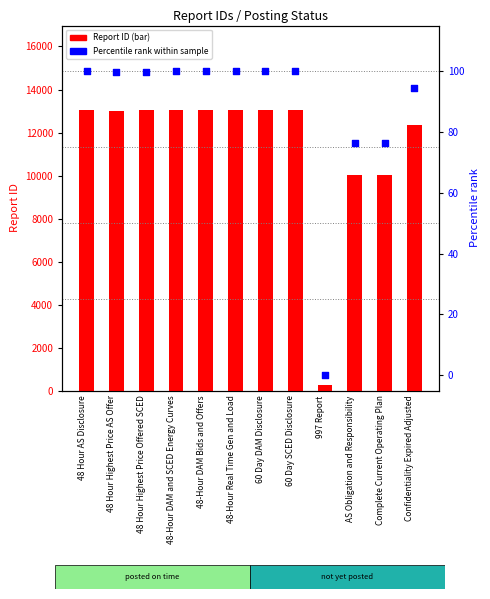

Which series contains the lowest Y value?

Percentile rank within sample